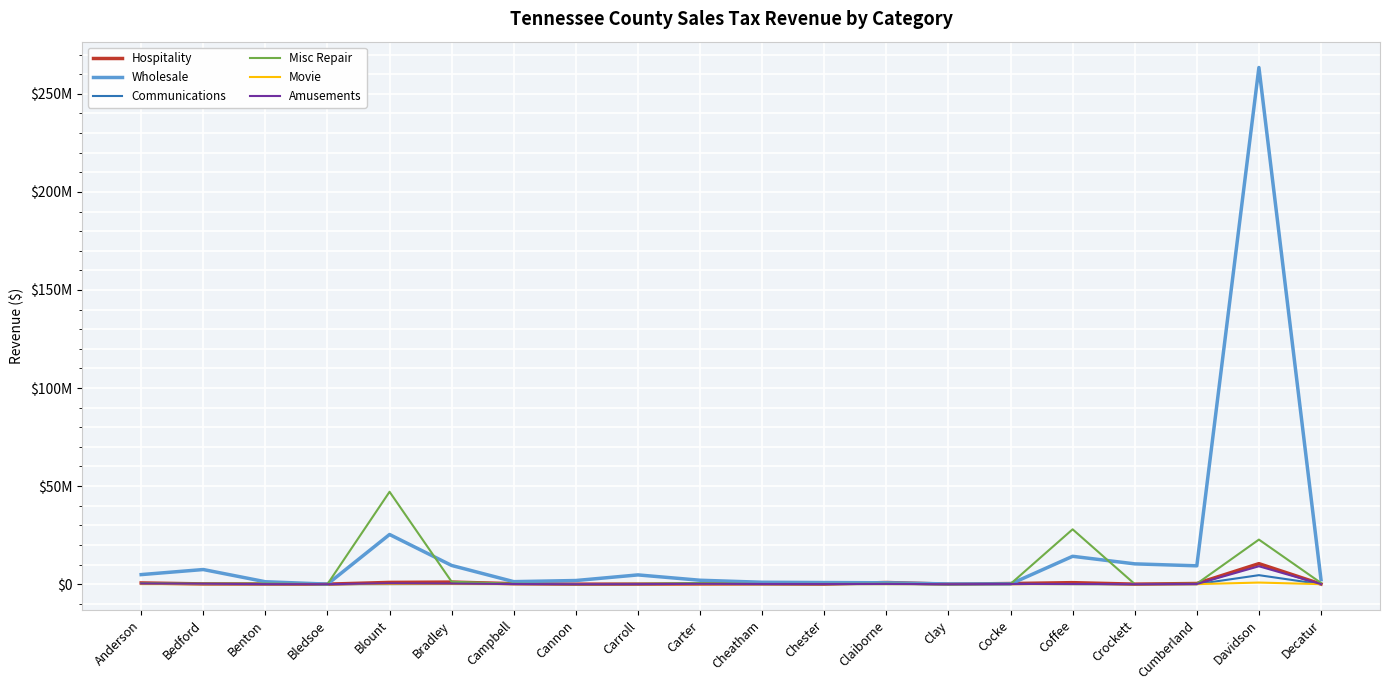

Is it true that Hospitality equals 769572 at Coffee?

True